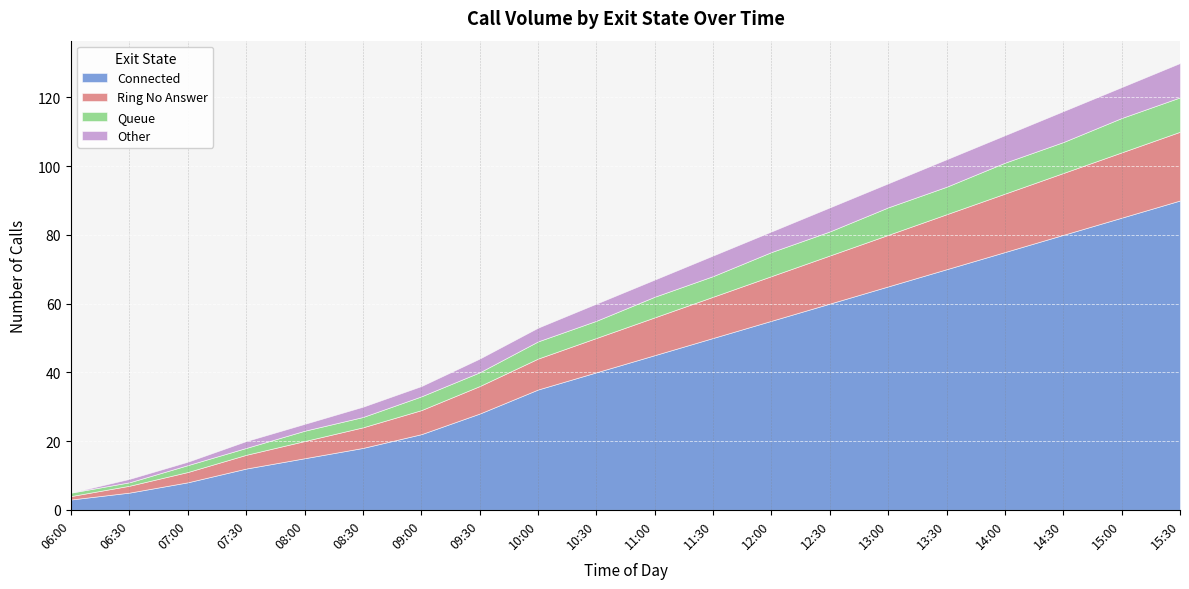

True or false: Other and Ring No Answer intersect in this chart.

False